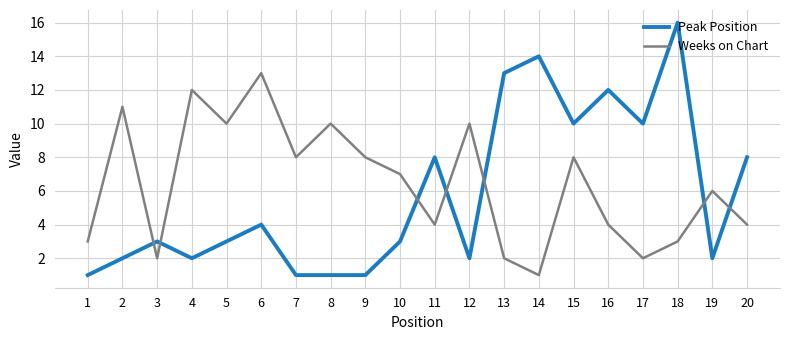

At 5, list the series in order from smallest to largest.

Peak Position, Weeks on Chart